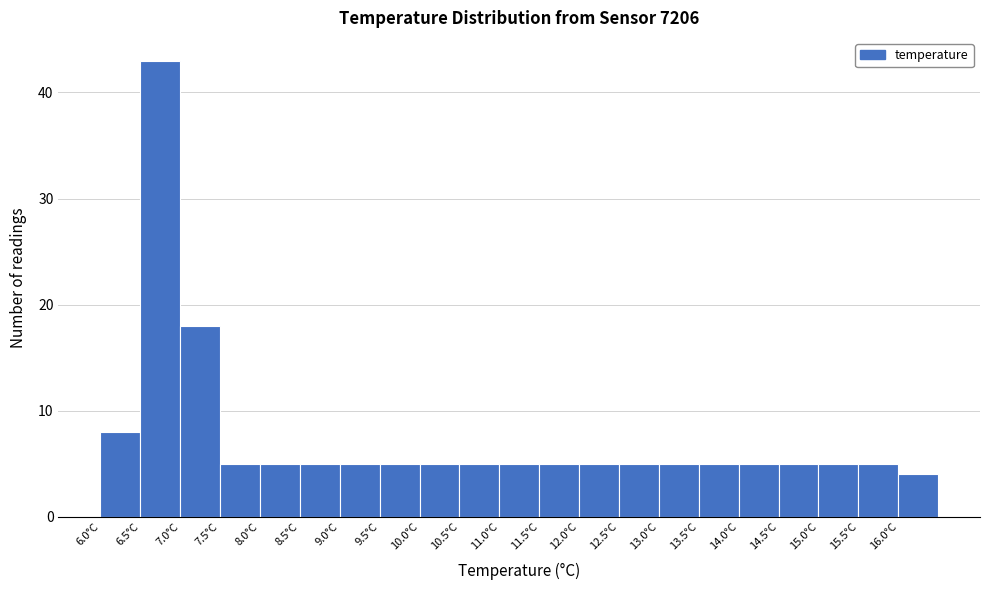

Over which range of the x-axis is the bar tallest?

6.5 to 7.0